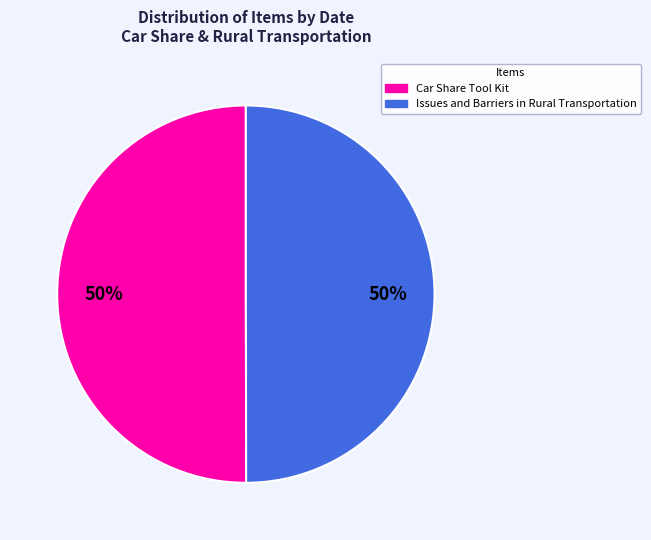

To the nearest percent, what portion does Issues and Barriers in Rural Transportation represent?

50%